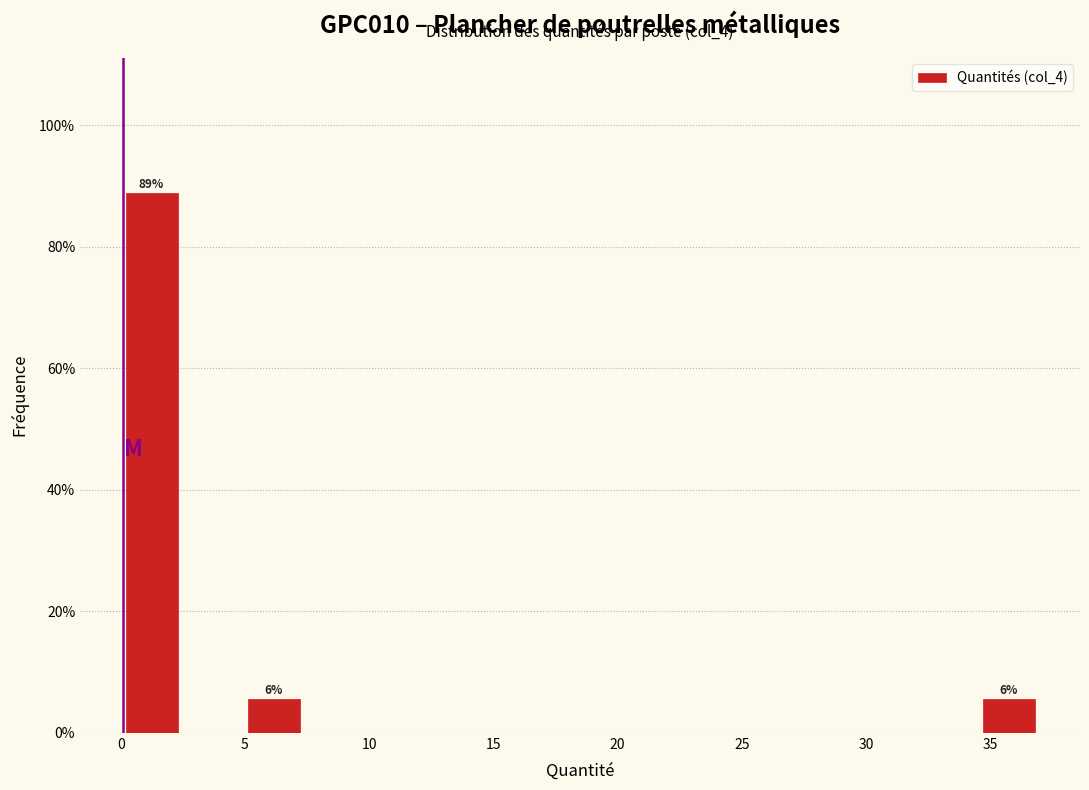

Over which range of the x-axis is the bar tallest?

0.0 to 2.5